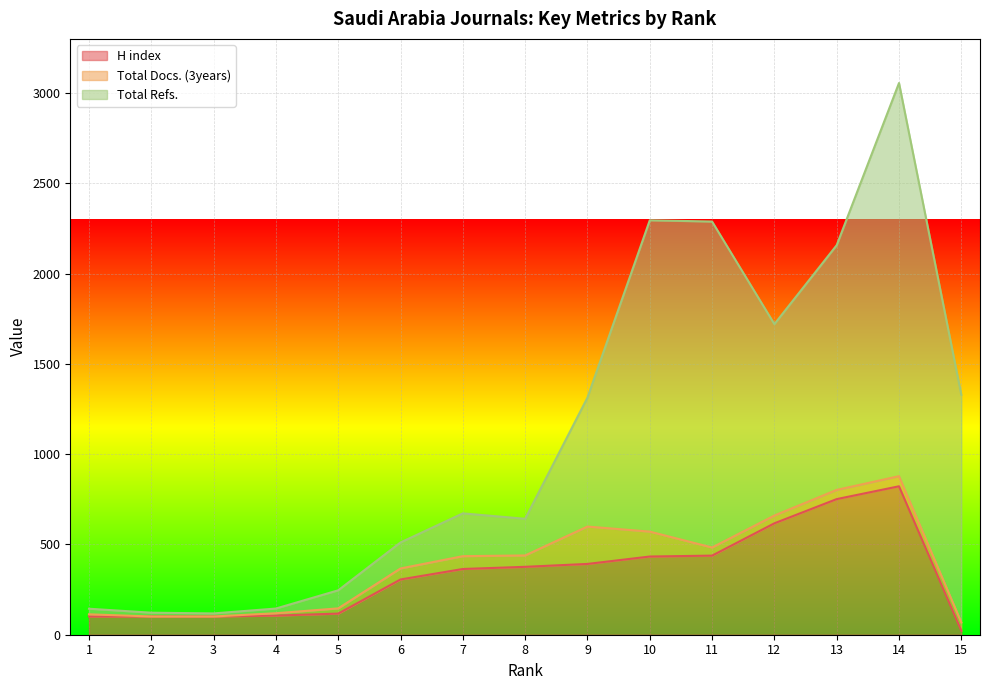

Which series has the largest range (max minus min)?

Total Refs.